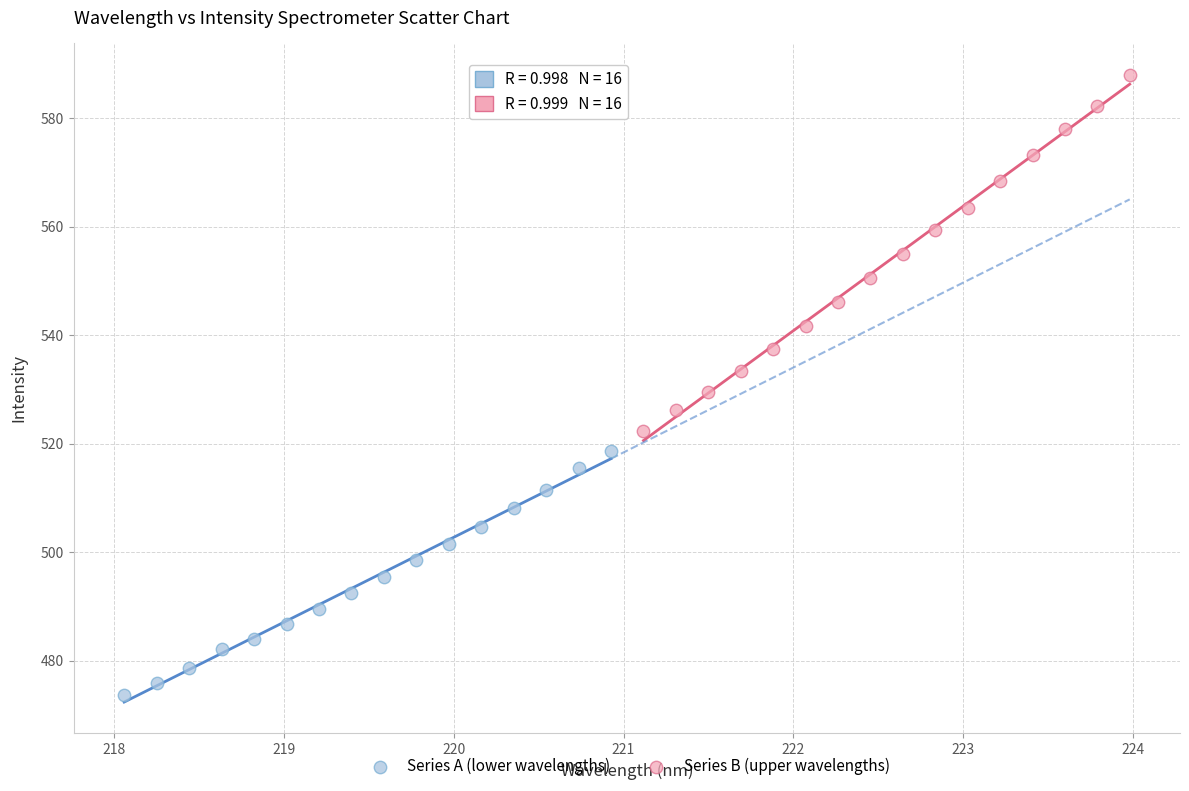

Which series reaches the minimum Y coordinate?

Series A (lower wavelengths)